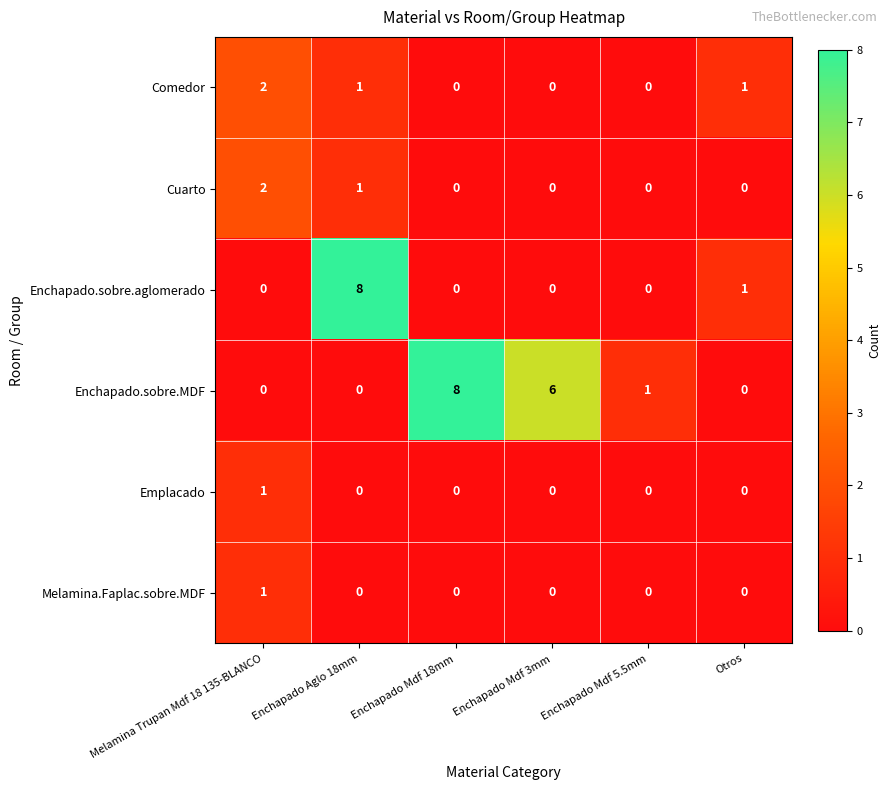

Is it true that Melamina.Faplac.sobre.MDF equals 0 at Enchapado Aglo 18mm?

True